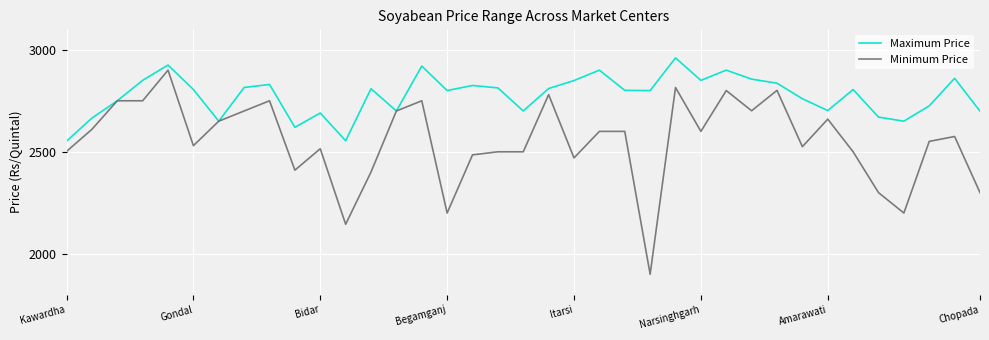

Which series has the largest total across all categories?

Maximum Price